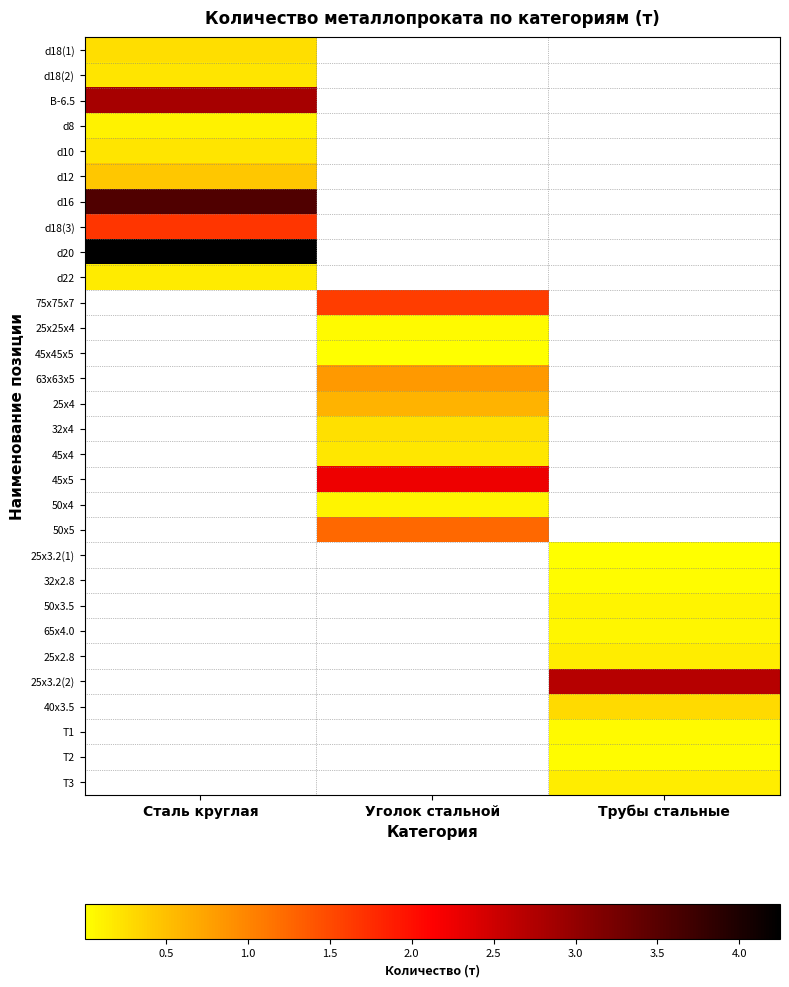

How many positive values does the 25х2.8 series have?

1